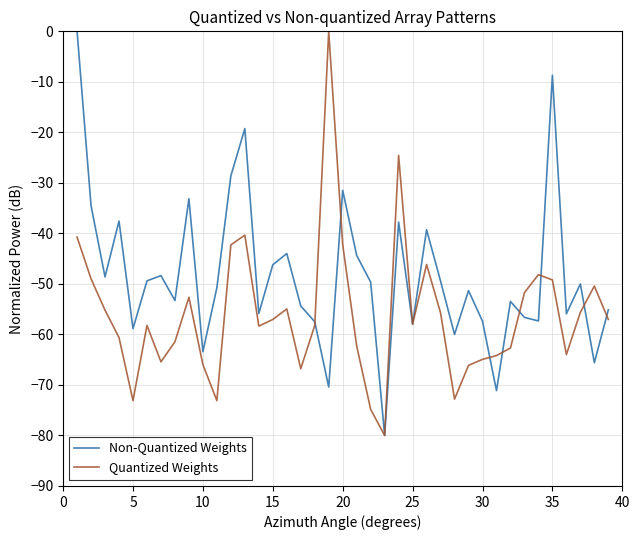

What is the minimum value shown in the chart?

-80.0